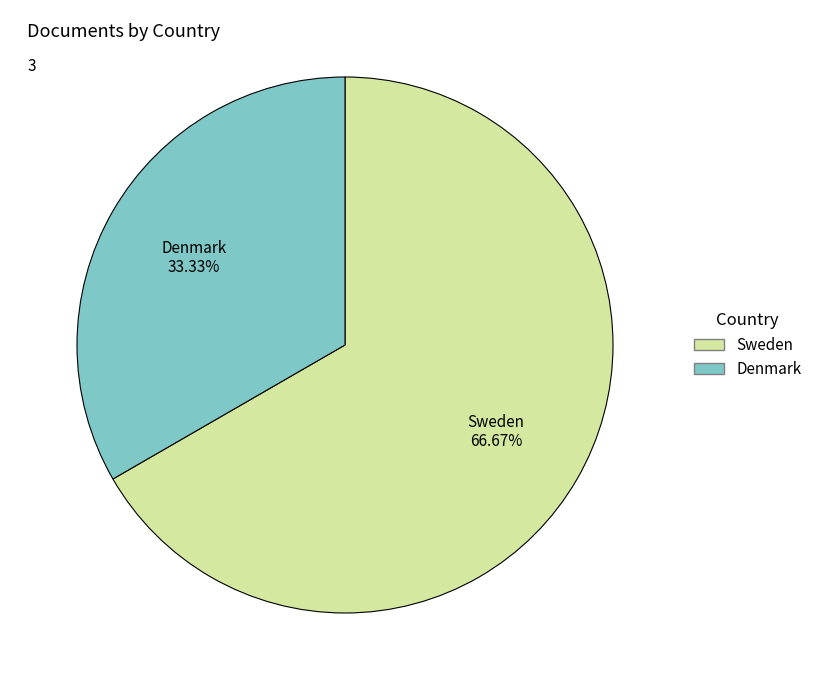

What percentage do Denmark and Sweden together represent?

100.0%